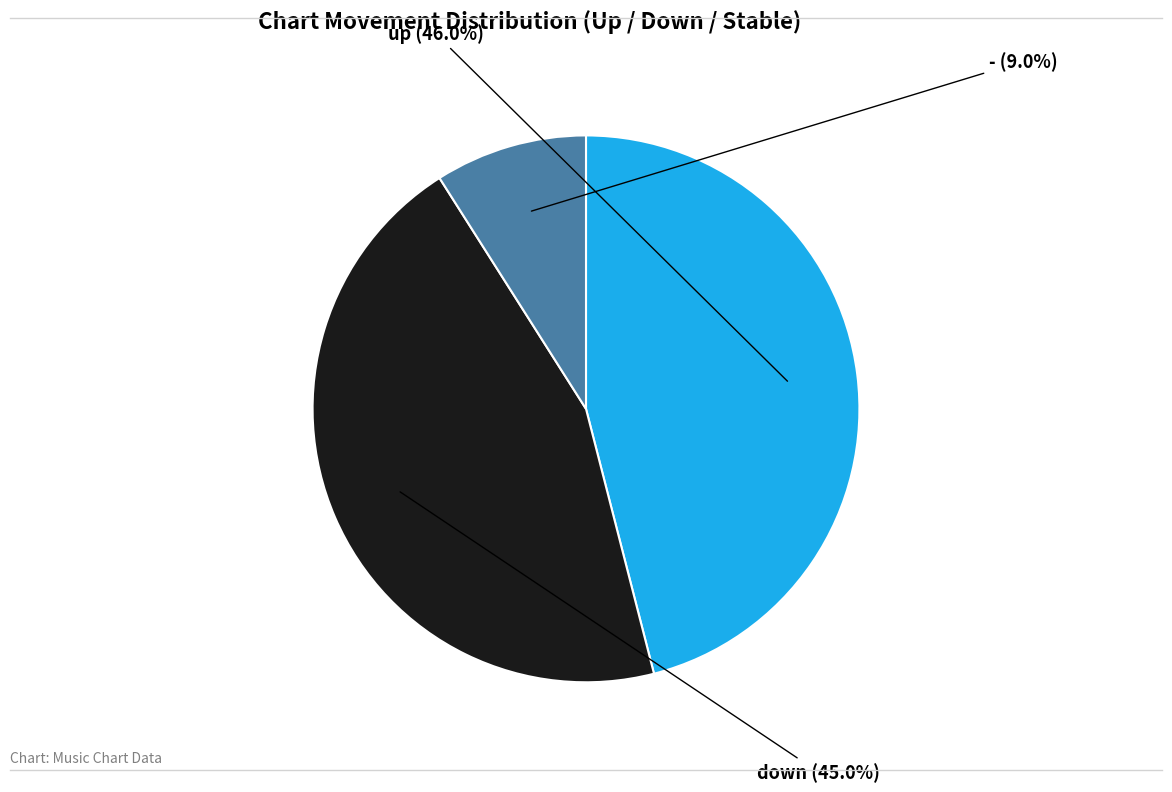

Is there a majority slice in this chart?

No